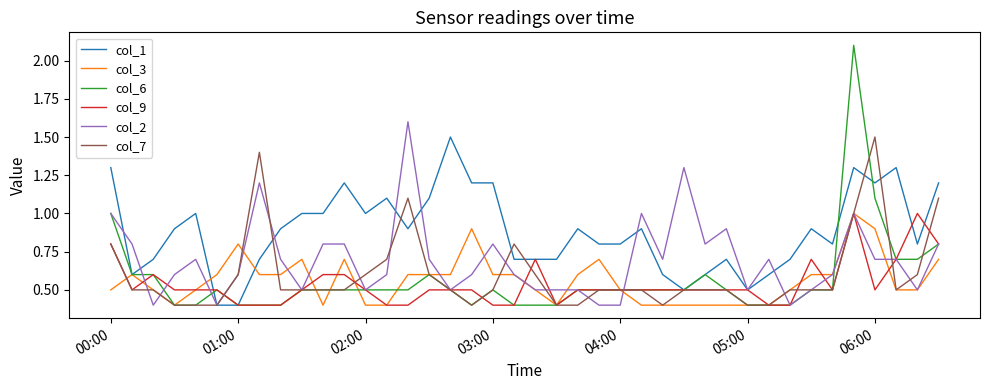

How many distinct data groups are displayed?

6